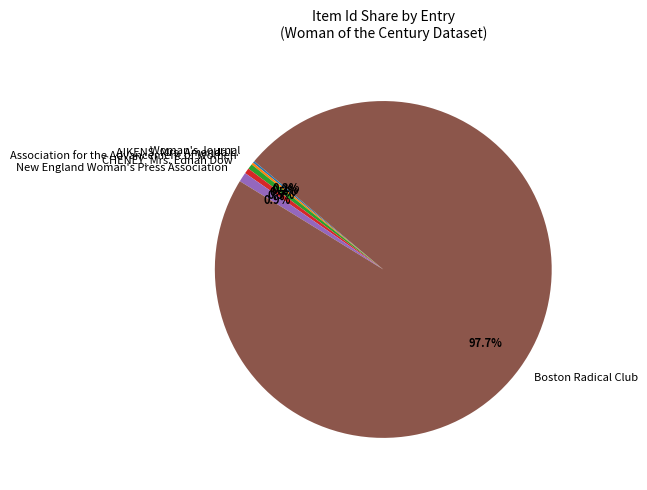

Which slice is the largest?

Boston Radical Club